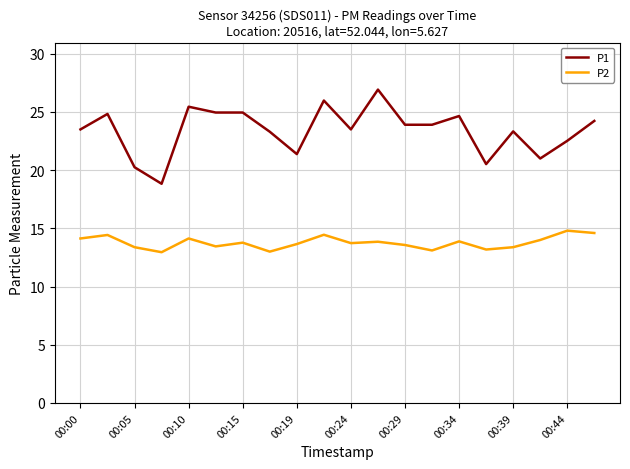

Rank the series by their average value, from highest to lowest.

P1, P2